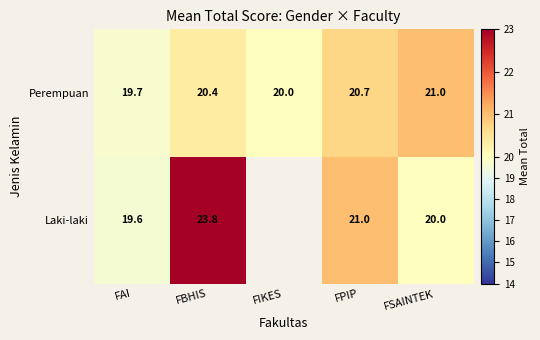

Which has a higher value, FSAINTEK or FAI?

FSAINTEK